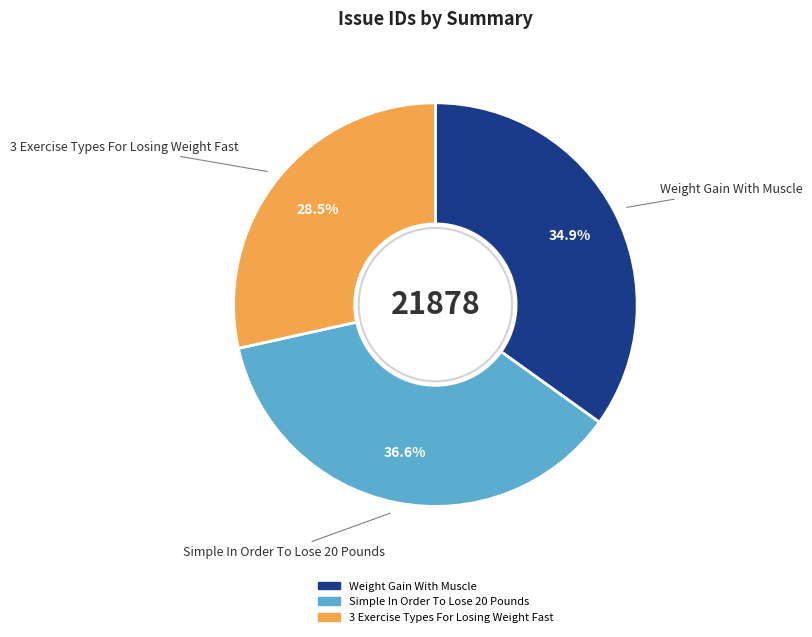

Does Weight Gain With Muscle represent more than half of the total?

No